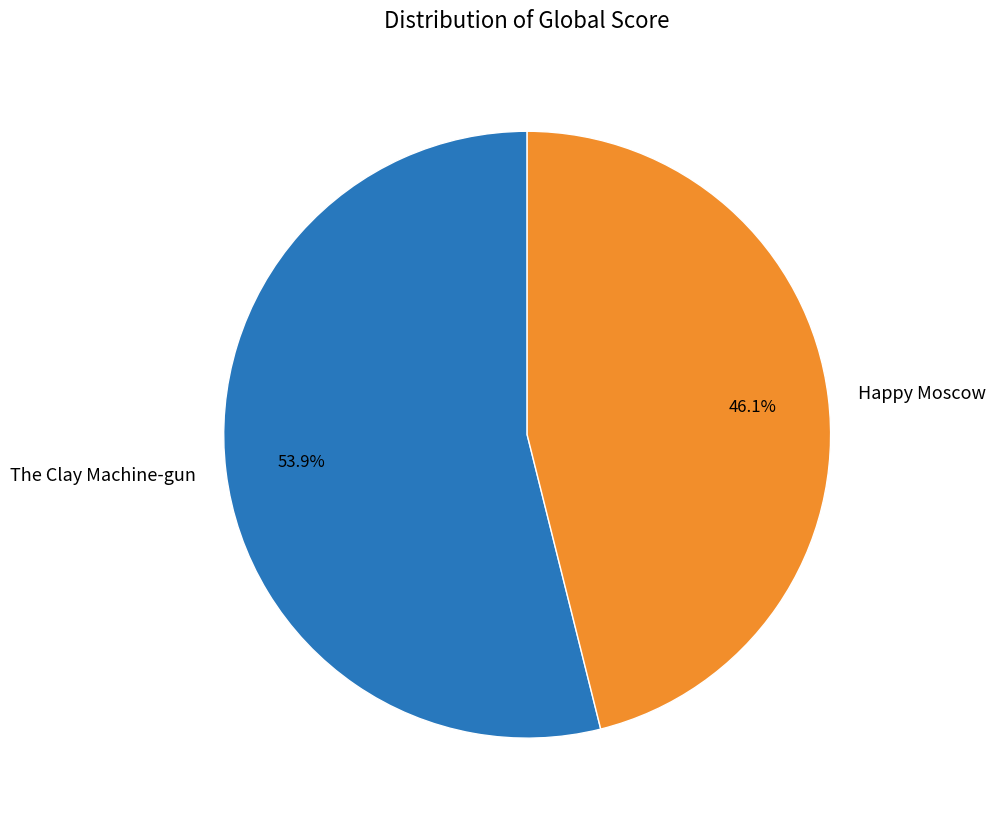

To the nearest percent, what portion does The Clay Machine-gun represent?

54%